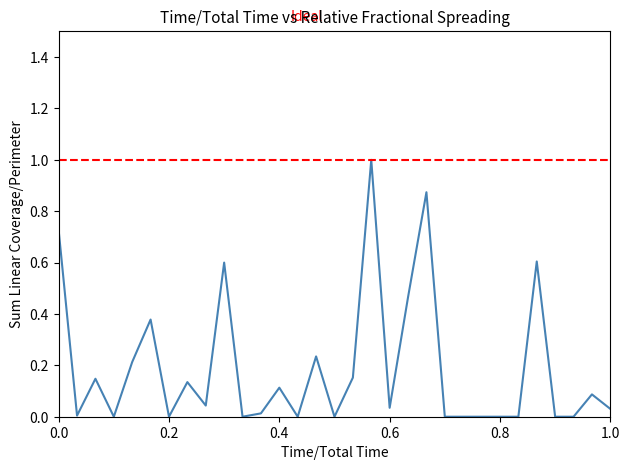

What is the maximum value shown in the chart?

1.0